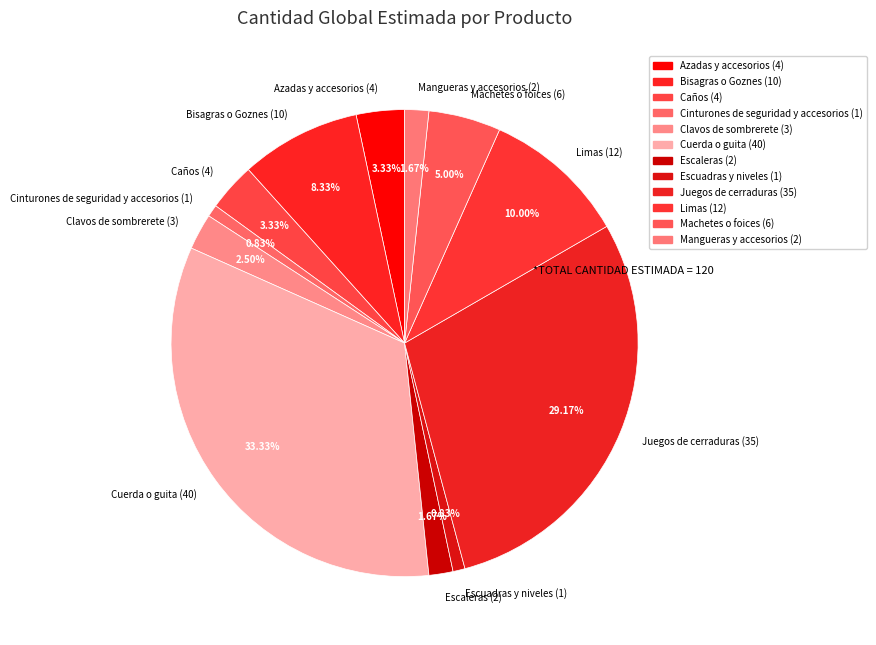

To the nearest percent, what portion does Mangueras y accesorios represent?

2%